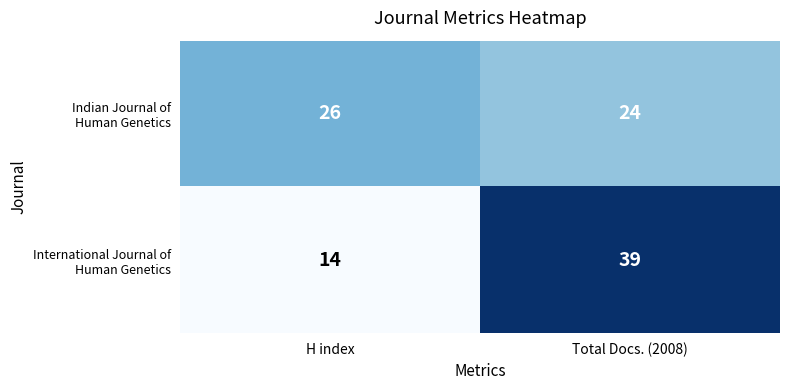

At which category is the sum across all series the highest?

Total Docs. (2008)